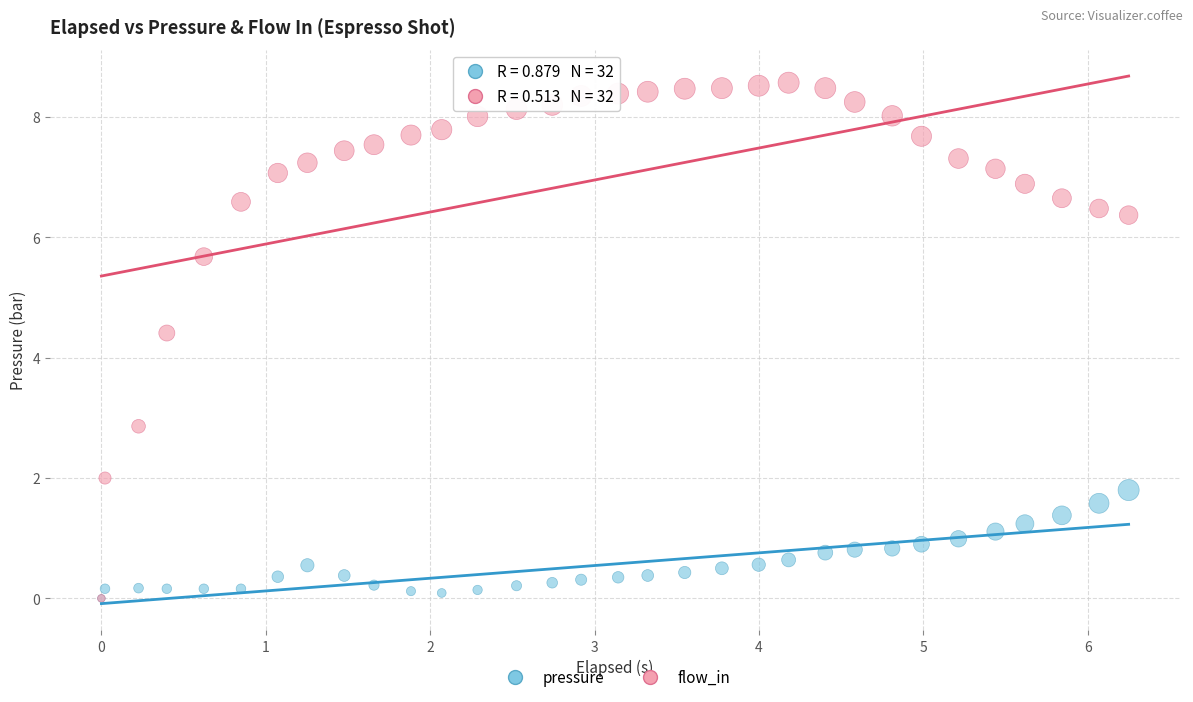

In the flow_in series, what Y value is closest to 4?

4.4